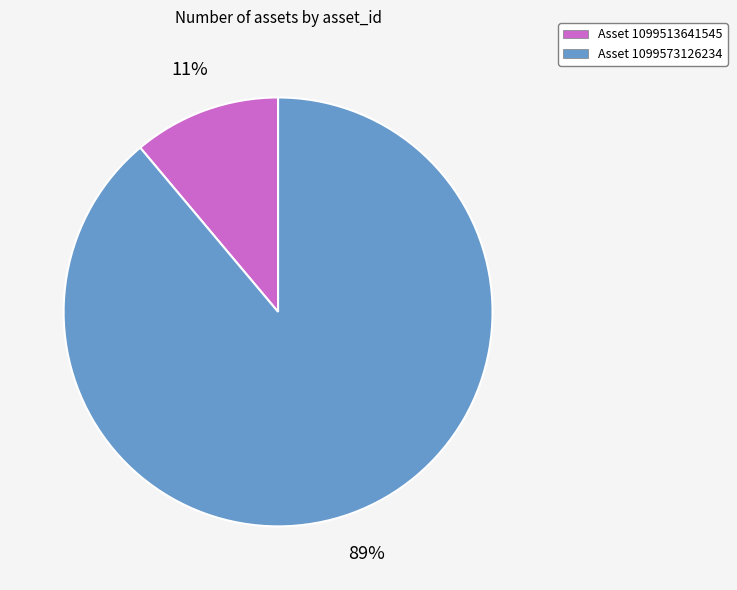

Which category has the biggest portion of the pie?

Asset 1099573126234